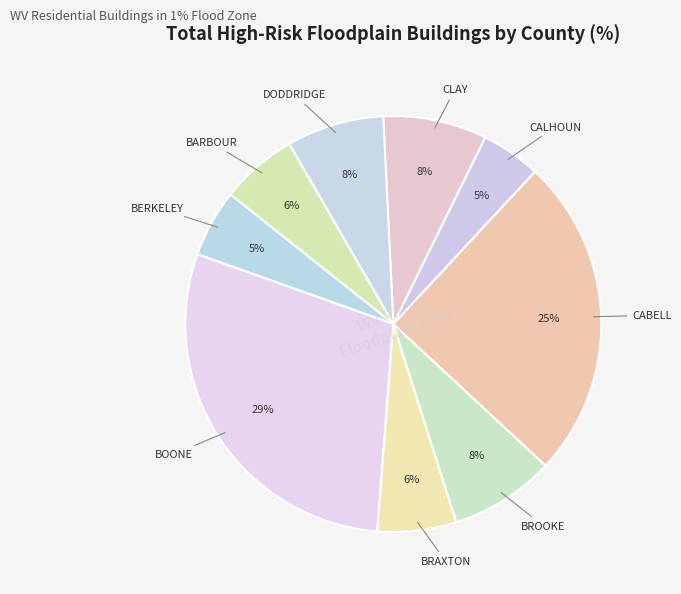

Which category has the biggest portion of the pie?

BOONE